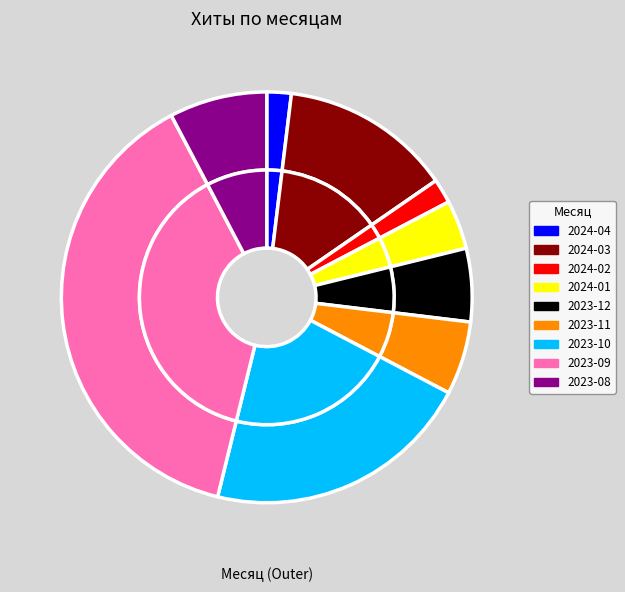

What is the ratio of the value at 2023-08 to the value at 2023-10?

0.4